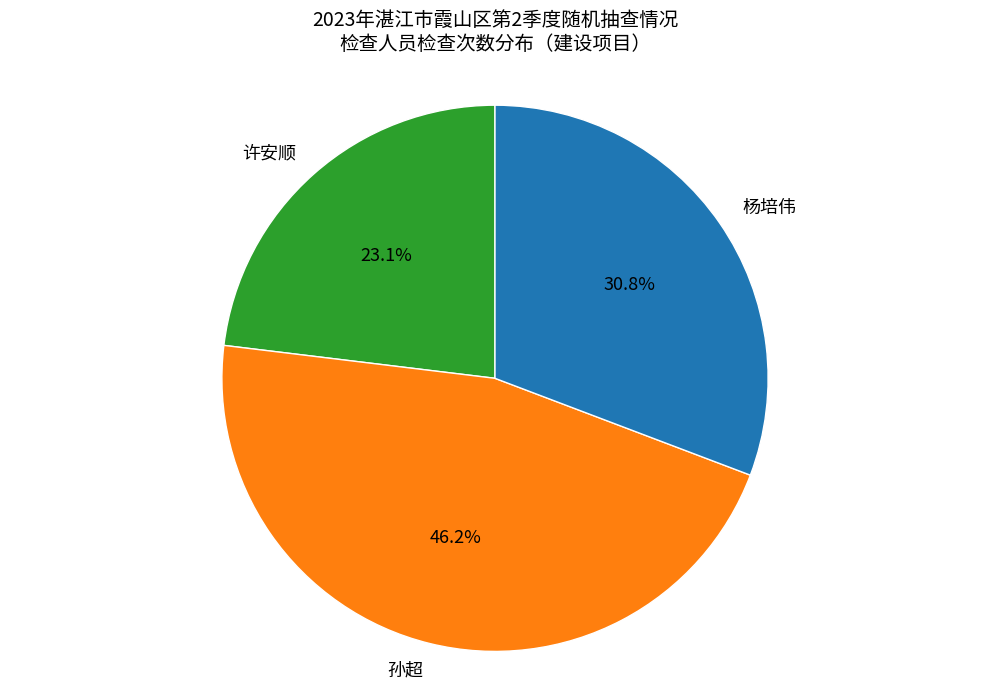

Rank the categories by value from lowest to highest.

许安顺, 杨培伟, 孙超